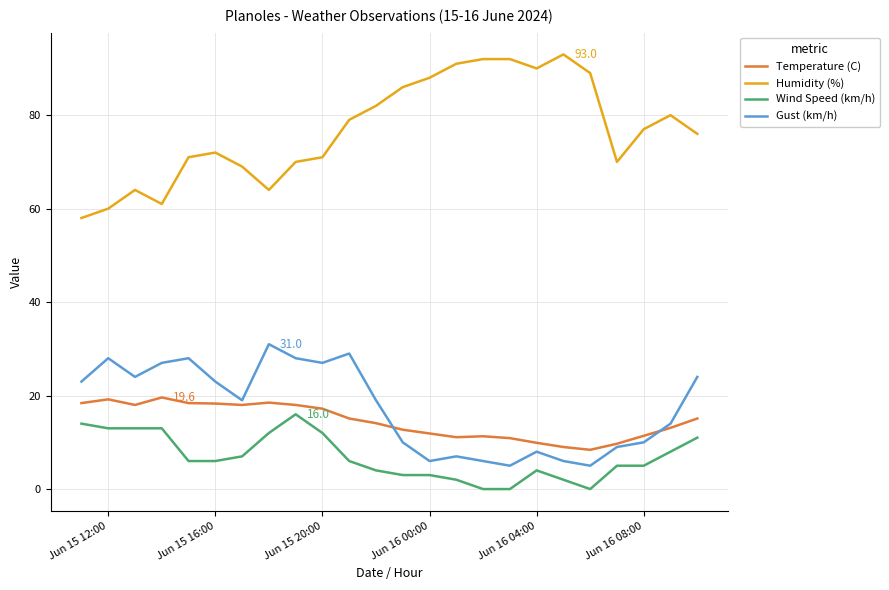

Which series has the widest spread of values?

Humidity (%)